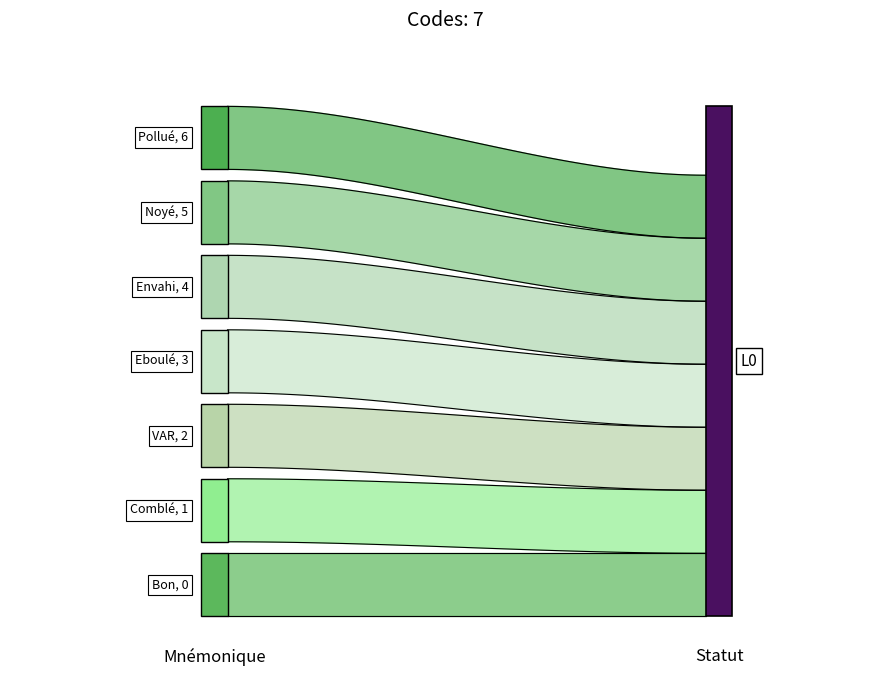

Does the chart have visible grid lines?

No